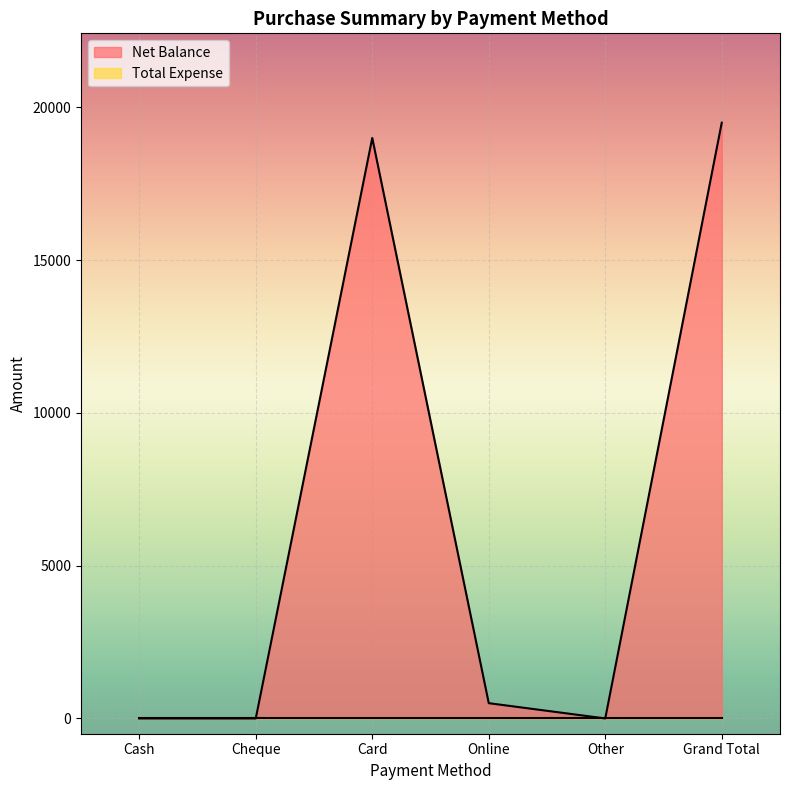

What is the label of the 5th point from the left?

Other